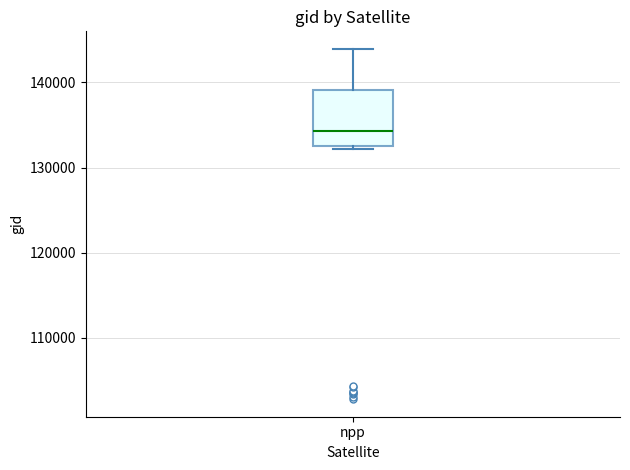

Read this box plot against the y-axis: the position of the median line, the range covered by the box, and the ends of both whiskers. The values are not printed on the chart, so give them approximately, as read against the axis.

median 134000, box 133000 to 139000, whiskers 132000 to 144000